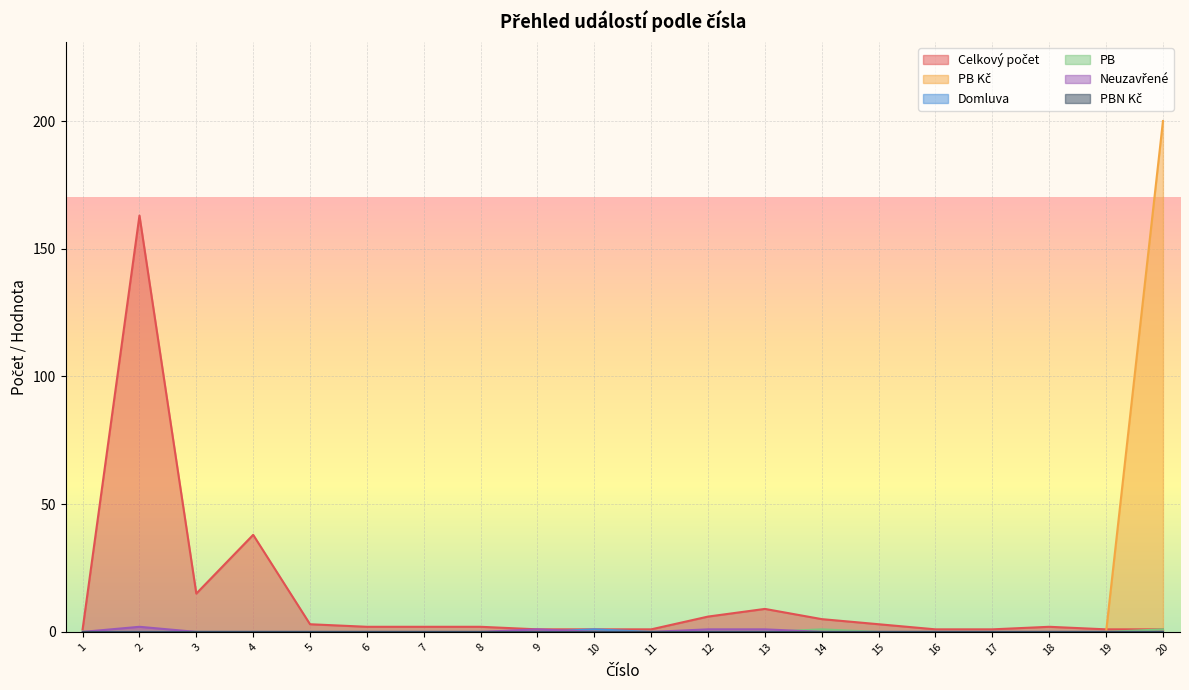

How many times do Neuzavřené and PB cross each other?

1